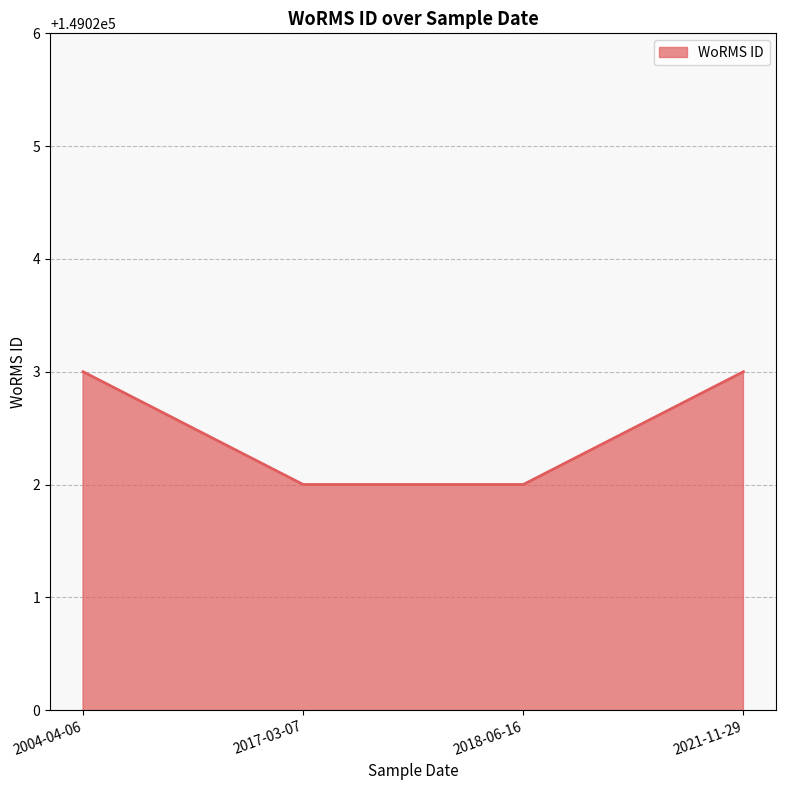

What is the maximum value shown in the chart?

149023